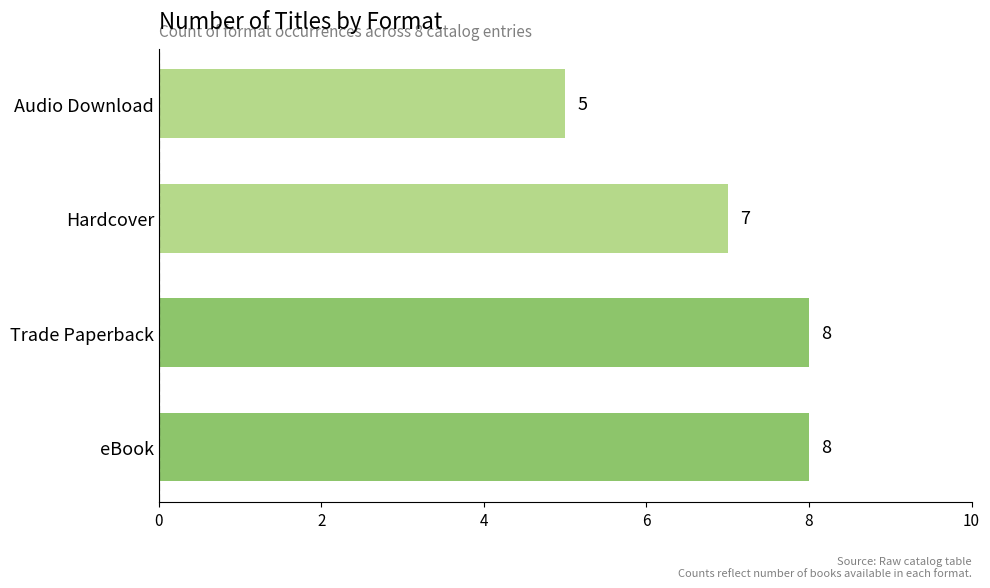

What is the maximum value shown in the chart?

8